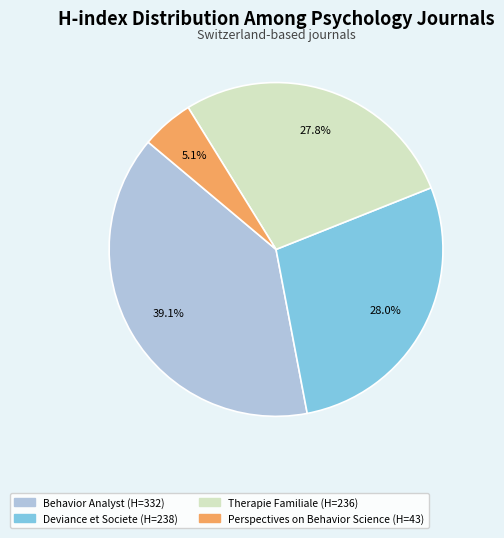

Which category has the smallest portion of the pie?

Perspectives on Behavior Science